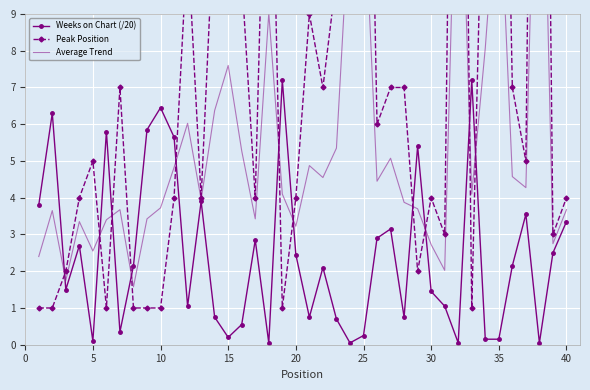

How many lines are shown in the chart?

3